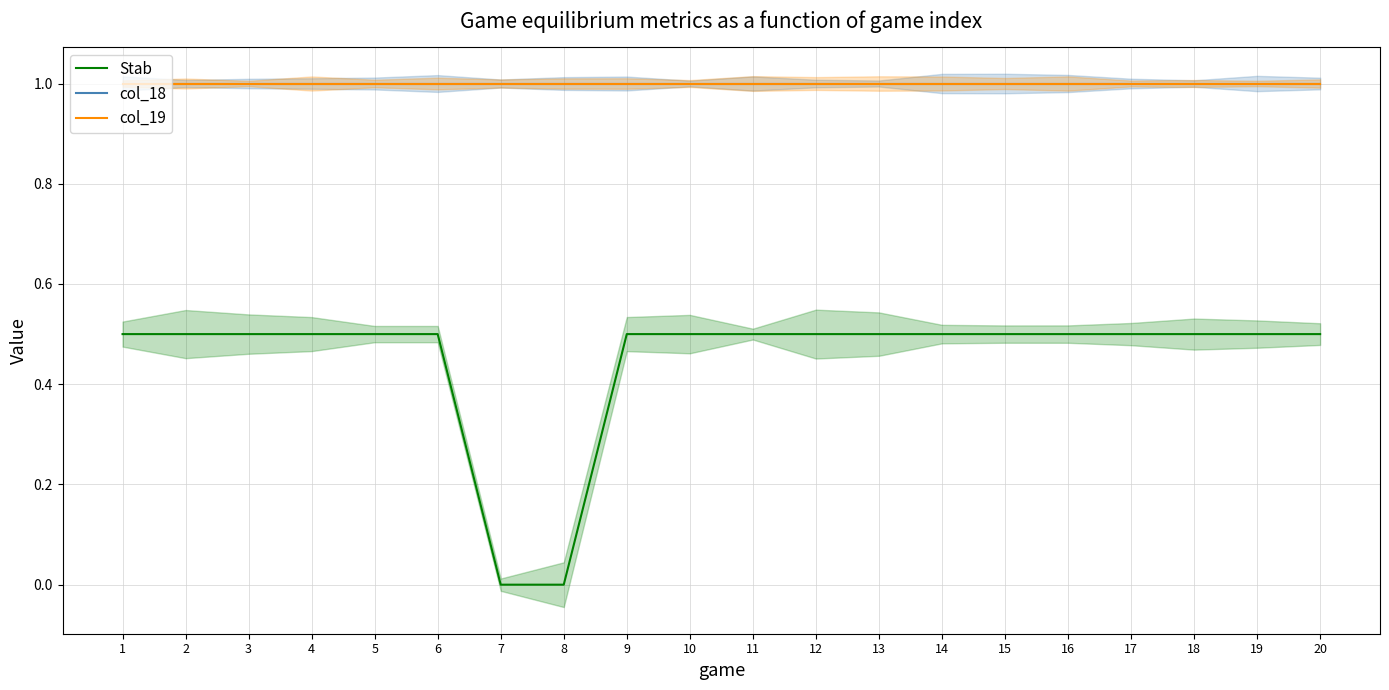

Does the chart have visible grid lines?

Yes